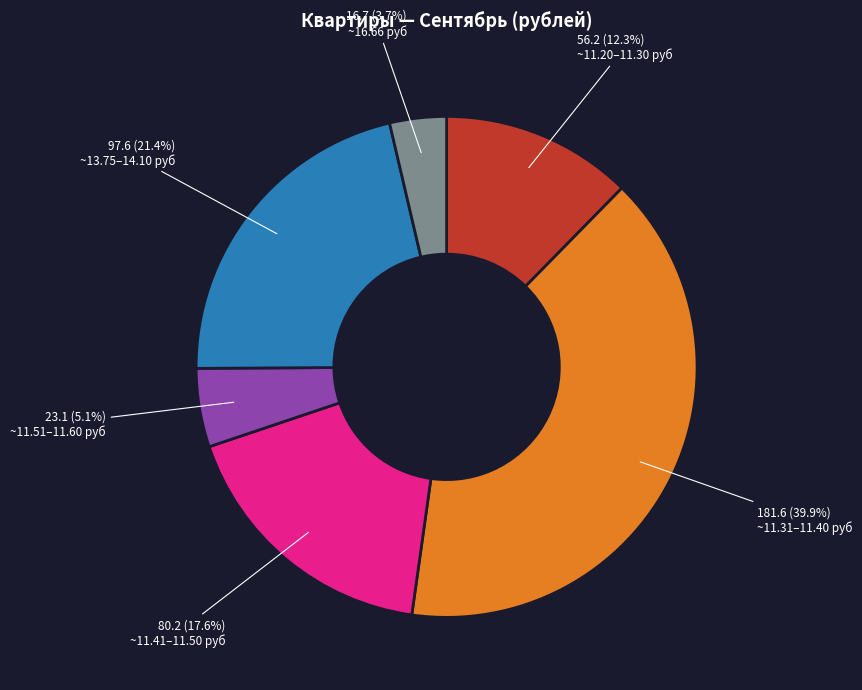

What percentage do ~11.41–11.50 руб and ~11.51–11.60 руб together represent?

22.7%